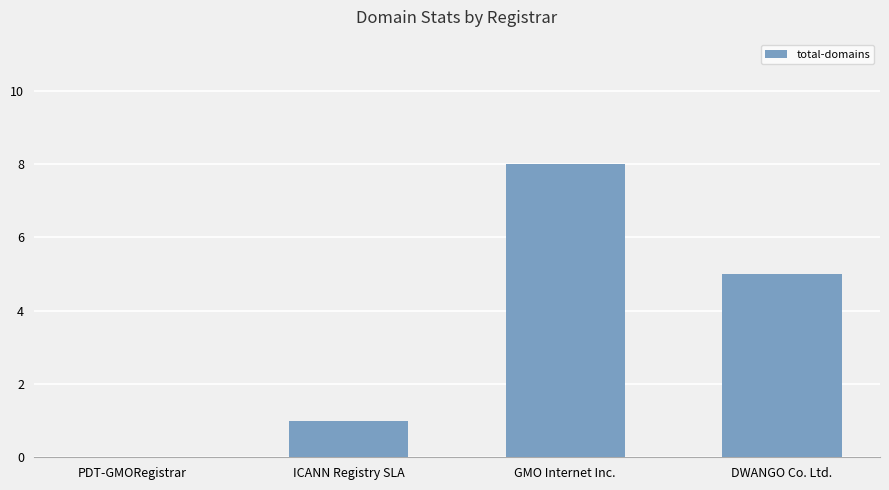

Between DWANGO Co. Ltd. and PDT-GMORegistrar, which is larger?

DWANGO Co. Ltd.